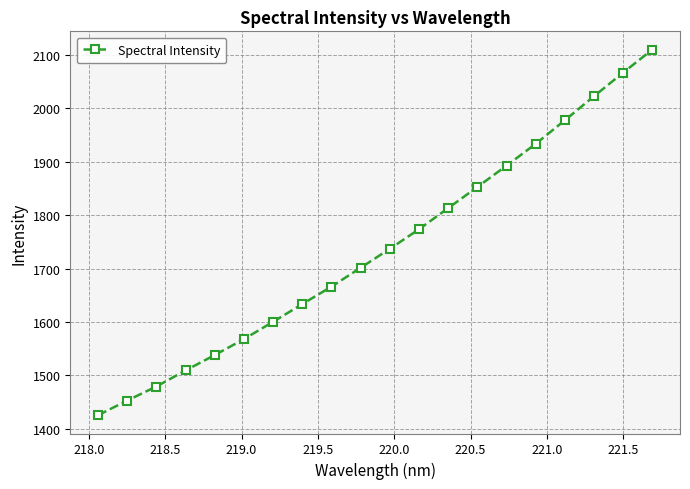

What is the value of the 5th point from the left?

1538.2